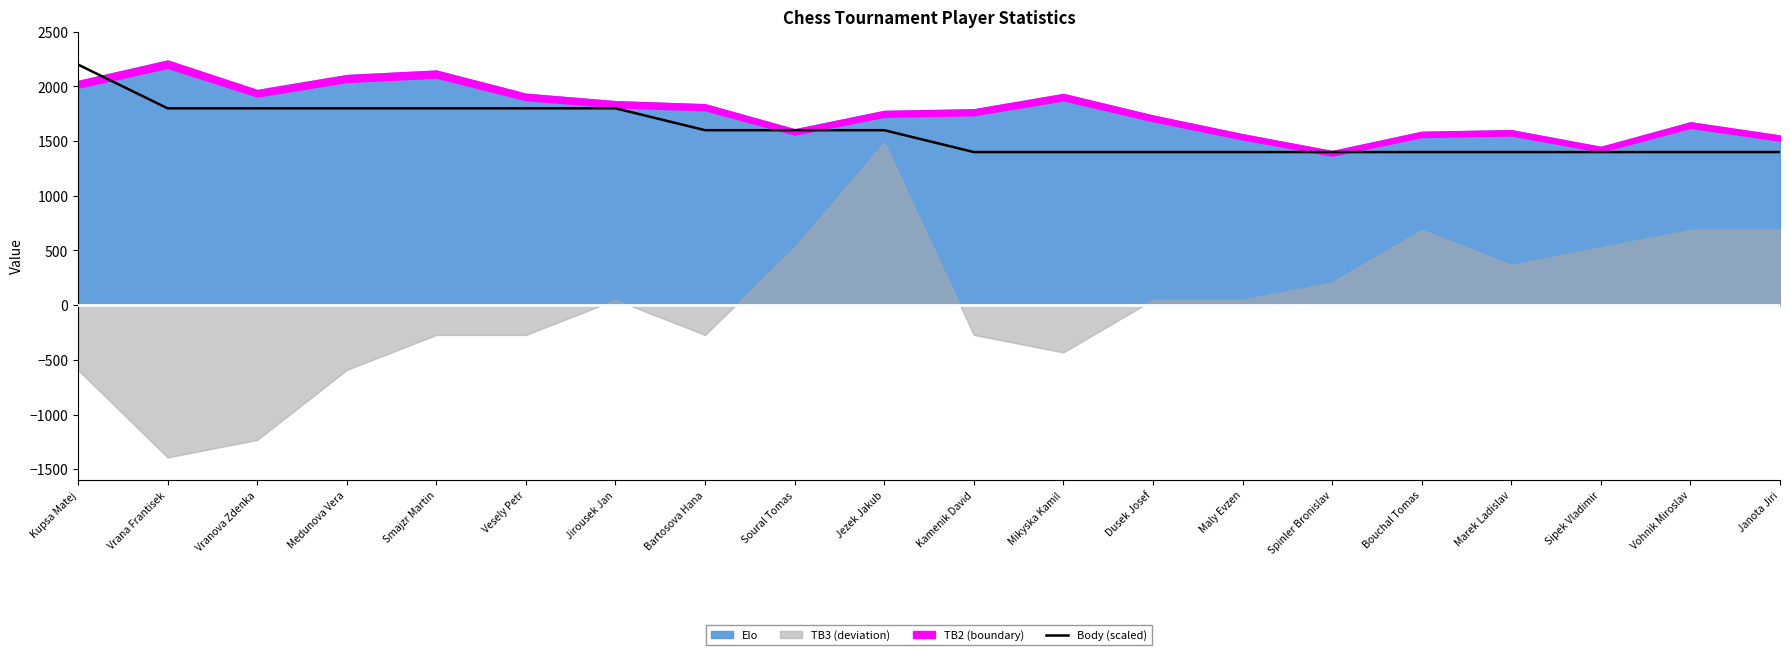

The Body (scaled) series shows 1600 at Soural Tomas. True or false?

True